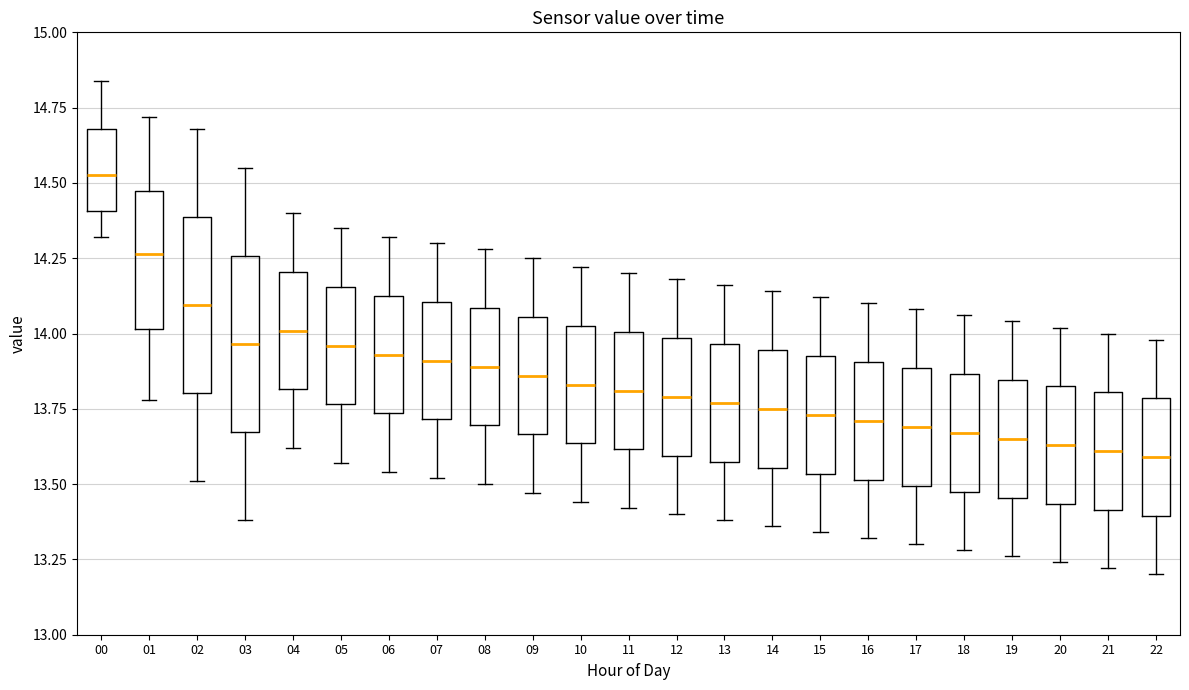

Reading left to right, read every box against the y-axis: the position of its median line, the range the box covers, and the ends of its whiskers. The values are not printed on the chart, so give them approximately, as read against the axis.

00: median 14.55, box 14.40 to 14.70, whiskers 14.30 to 14.85
01: median 14.25, box 14.00 to 14.45, whiskers 13.80 to 14.70
02: median 14.10, box 13.80 to 14.40, whiskers 13.50 to 14.70
03: median 13.95, box 13.65 to 14.25, whiskers 13.40 to 14.55
04: median 14.00, box 13.80 to 14.20, whiskers 13.60 to 14.40
05: median 13.95, box 13.75 to 14.15, whiskers 13.55 to 14.35
06: median 13.95, box 13.75 to 14.15, whiskers 13.55 to 14.30
07: median 13.90, box 13.70 to 14.10, whiskers 13.50 to 14.30
08: median 13.90, box 13.70 to 14.10, whiskers 13.50 to 14.30
09: median 13.85, box 13.65 to 14.05, whiskers 13.45 to 14.25
10: median 13.85, box 13.65 to 14.05, whiskers 13.45 to 14.20
11: median 13.80, box 13.60 to 14.00, whiskers 13.40 to 14.20
12: median 13.80, box 13.60 to 14.00, whiskers 13.40 to 14.20
13: median 13.75, box 13.60 to 13.95, whiskers 13.40 to 14.15
14: median 13.75, box 13.55 to 13.95, whiskers 13.35 to 14.15
15: median 13.75, box 13.55 to 13.95, whiskers 13.35 to 14.10
16: median 13.70, box 13.50 to 13.90, whiskers 13.30 to 14.10
17: median 13.70, box 13.50 to 13.90, whiskers 13.30 to 14.10
18: median 13.65, box 13.50 to 13.85, whiskers 13.30 to 14.05
19: median 13.65, box 13.45 to 13.85, whiskers 13.25 to 14.05
20: median 13.65, box 13.45 to 13.85, whiskers 13.25 to 14.00
21: median 13.60, box 13.40 to 13.80, whiskers 13.20 to 14.00
22: median 13.60, box 13.40 to 13.80, whiskers 13.20 to 14.00